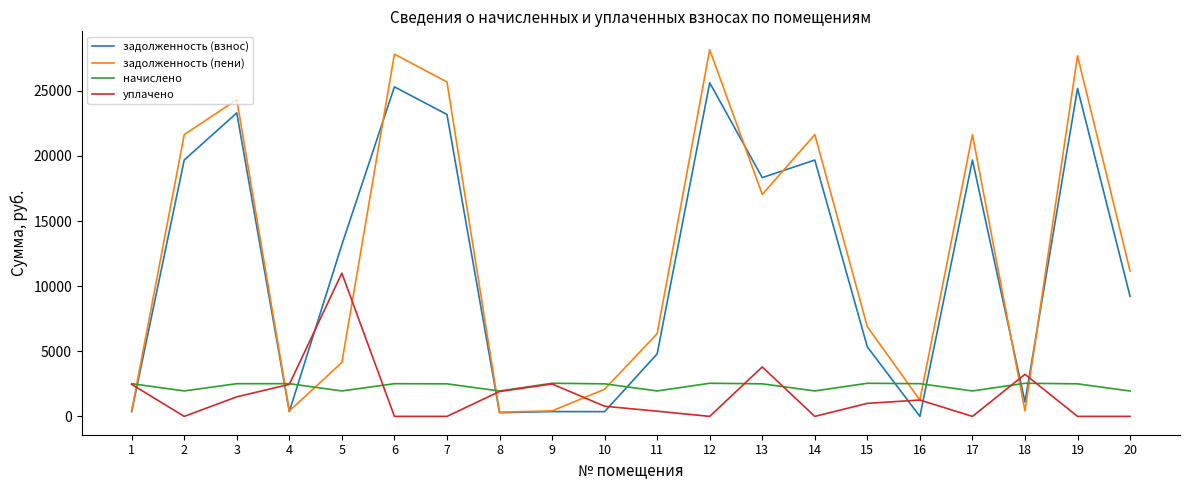

At which category does задолженность (пени) reach its first local peak?

3